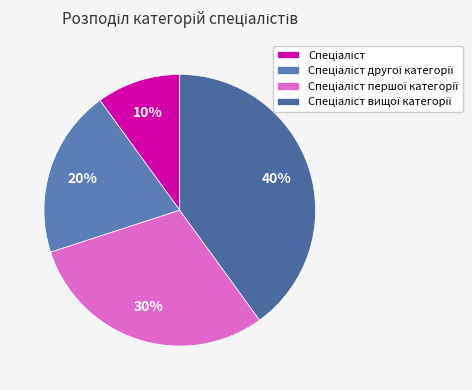

To the nearest percent, what portion does Спеціаліст другої категорії represent?

20%